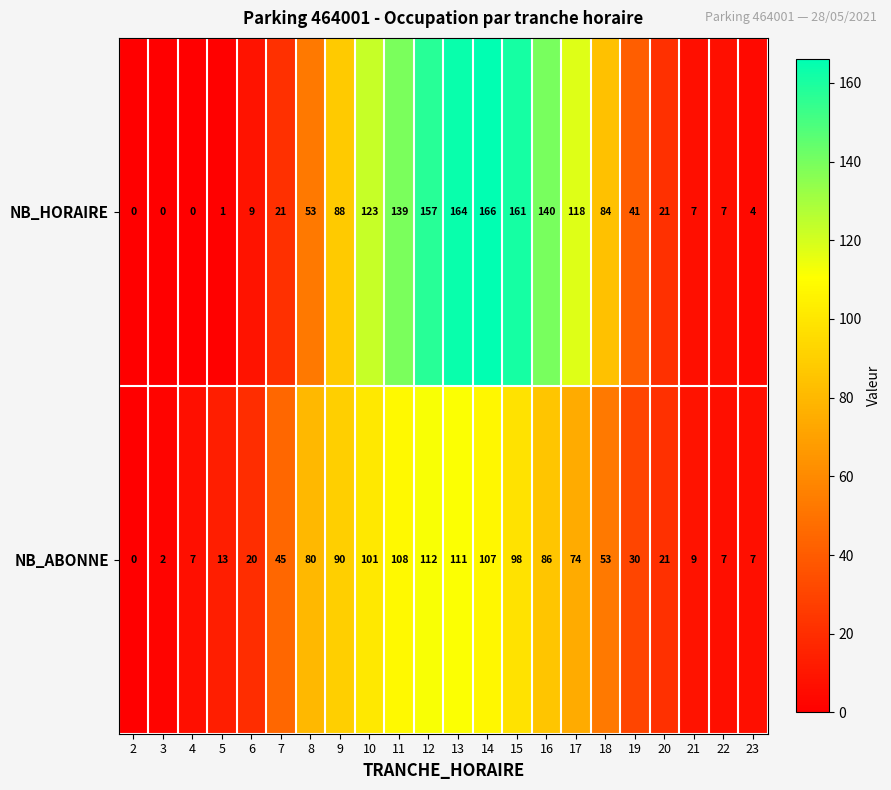

Rank the series by their average value, from lowest to highest.

NB_ABONNE, NB_HORAIRE